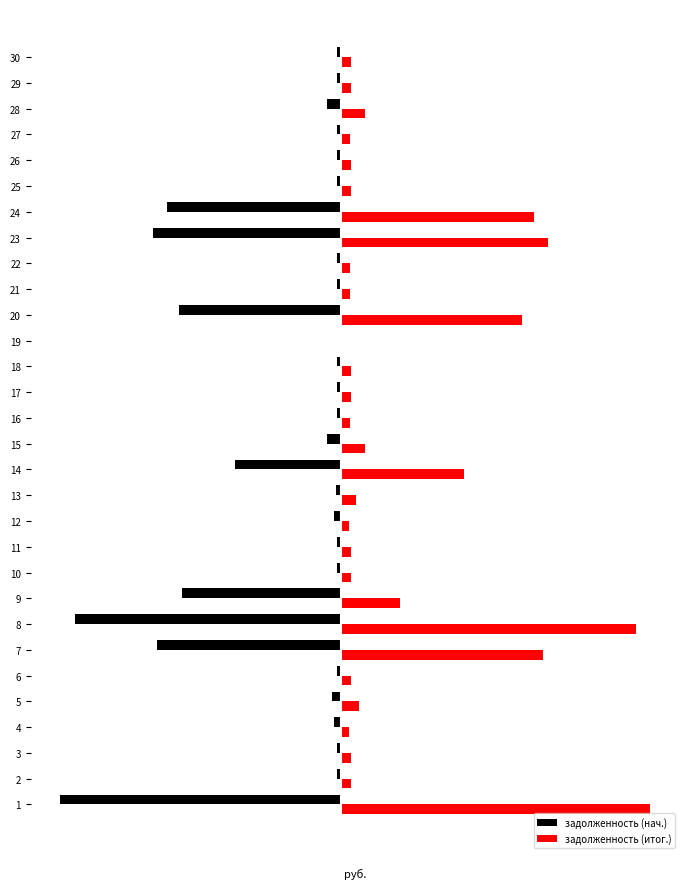

What are all the series names shown in the legend?

задолженность (нач.), задолженность (итог.)